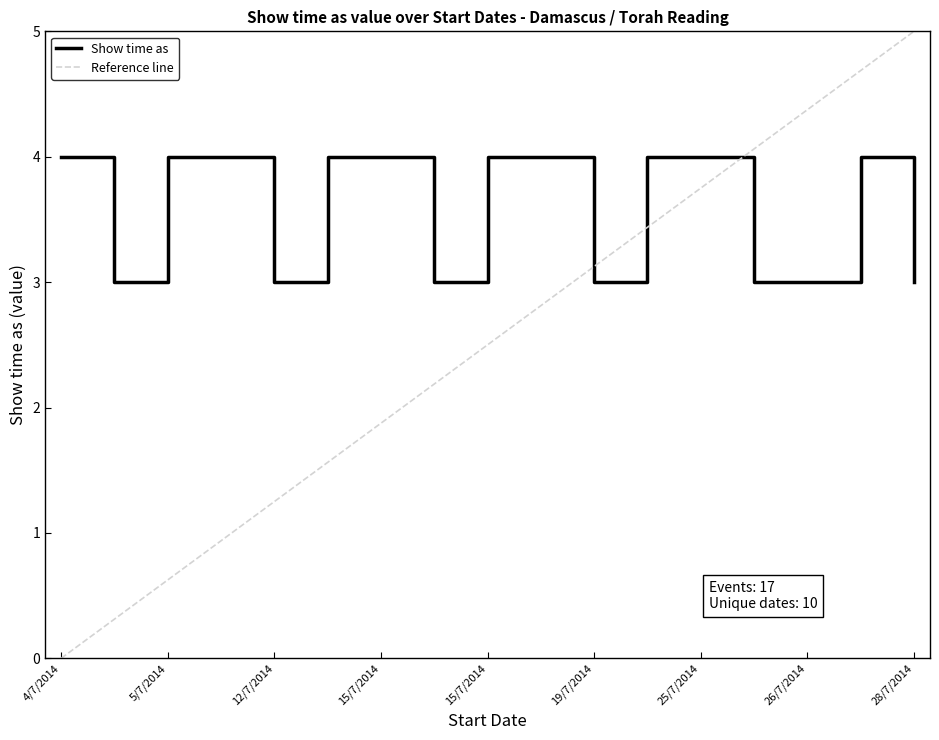

What is the minimum value shown in the chart?

3